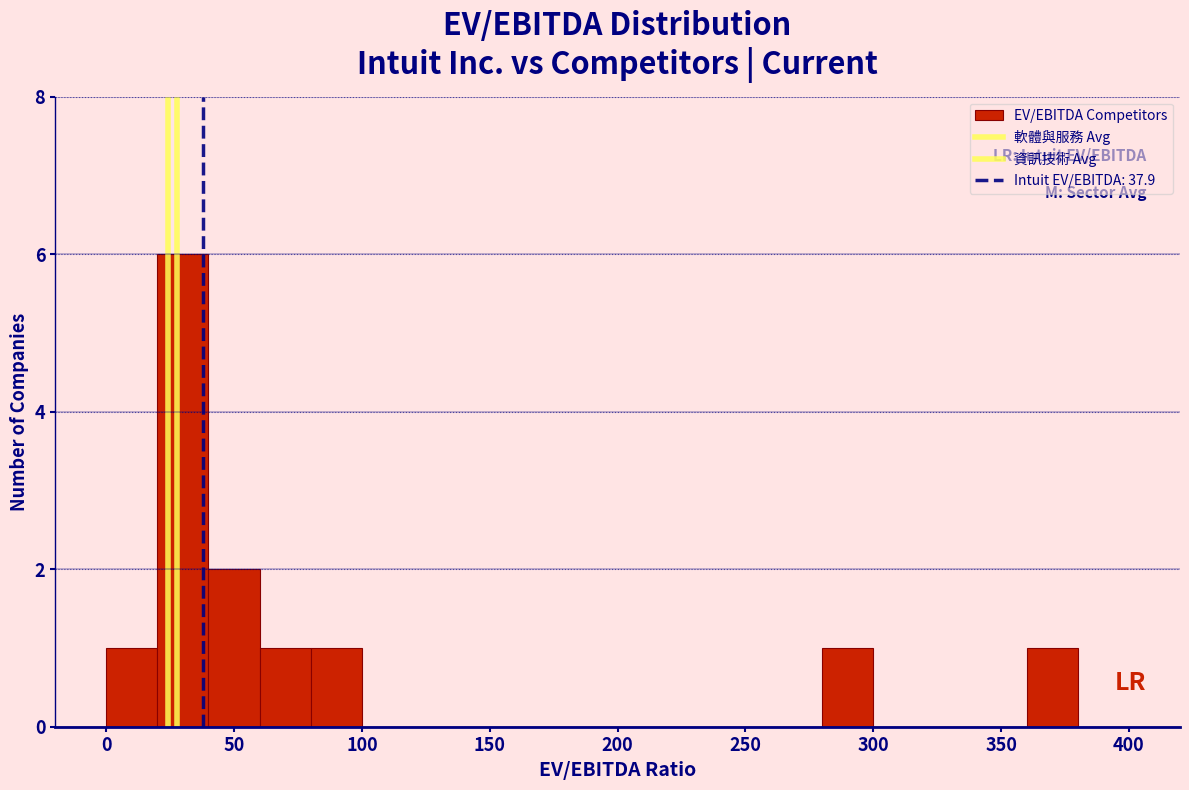

Reading left to right, transcribe this chart: for each bar, give the range it covers on the x-axis and its height. The values are not printed on the chart, so give them approximately, as read against the axis.

0 to 20: 1
20 to 40: 6
40 to 60: 2
60 to 80: 1
80 to 100: 1
100 to 120: 0
120 to 140: 0
140 to 160: 0
160 to 180: 0
180 to 200: 0
200 to 220: 0
220 to 240: 0
240 to 260: 0
260 to 280: 0
280 to 300: 1
300 to 320: 0
320 to 340: 0
340 to 360: 0
360 to 380: 1
380 to 400: 0